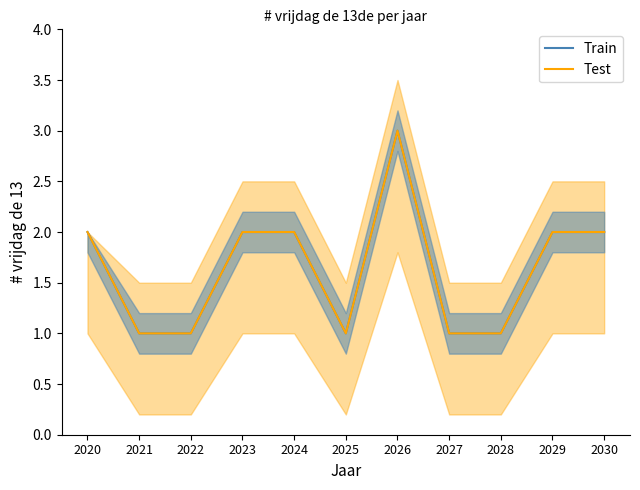

What is the value of the Train point at the 11th from the left?

2